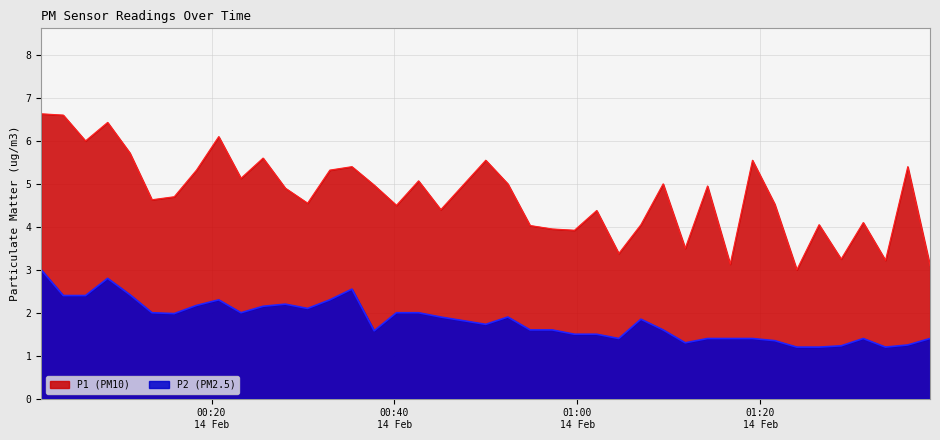

Count the number of categories in the chart.

40